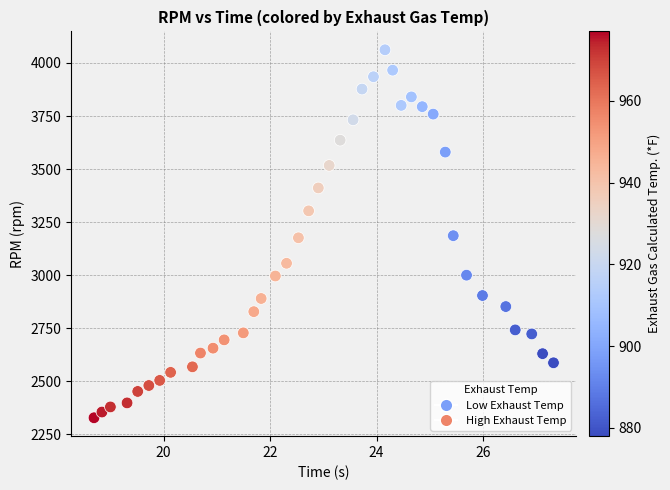

What is the range of Y values (max minus min)?

1734